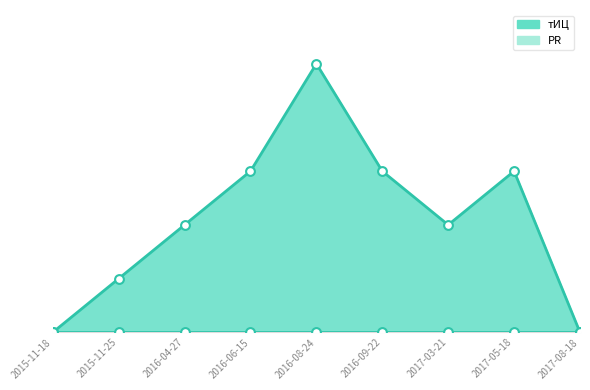

What is the change in value from 2015-11-25 to 2017-05-18?

+20